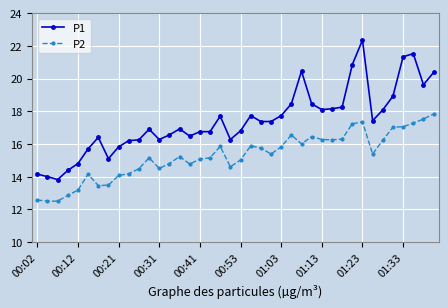

Count the number of categories in the chart.

40